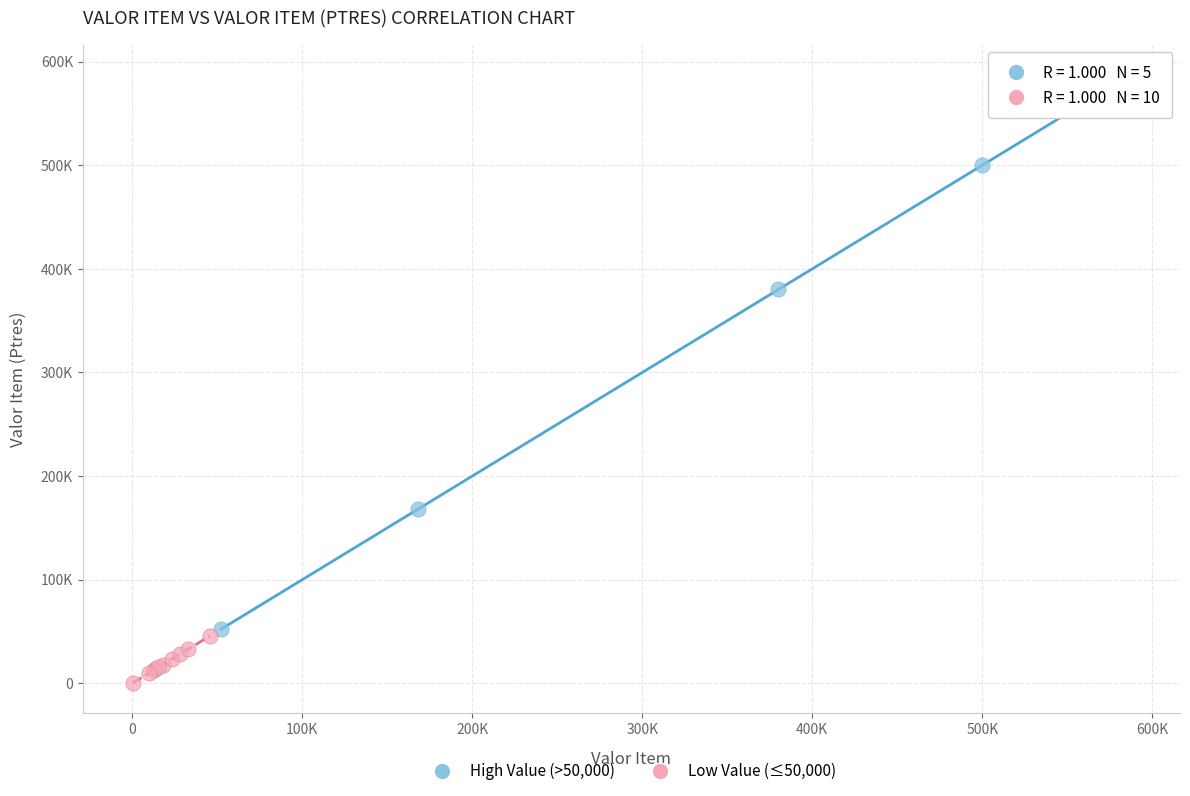

Which series reaches the minimum Y coordinate?

Low Value (≤50,000)